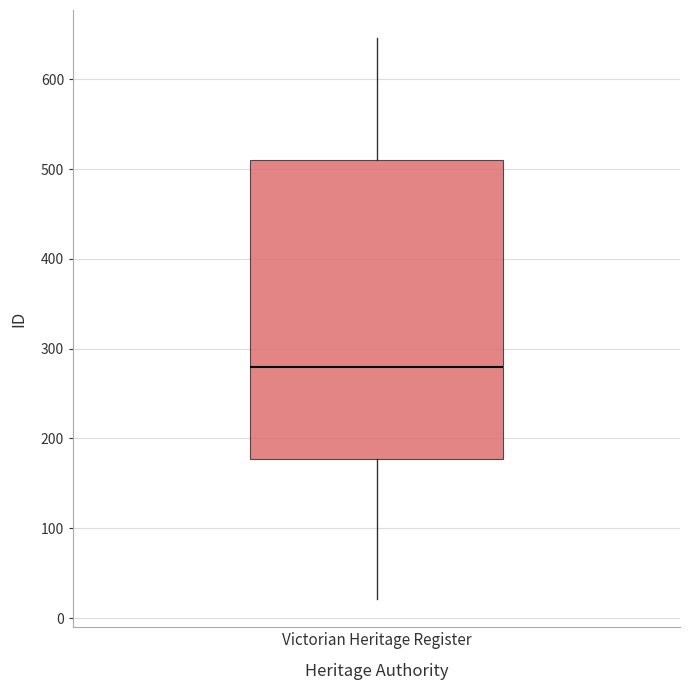

Where does the upper whisker of the box for Victorian Heritage Register end on the y-axis? The values are not printed on the chart, so give them approximately, as read against the axis.

650